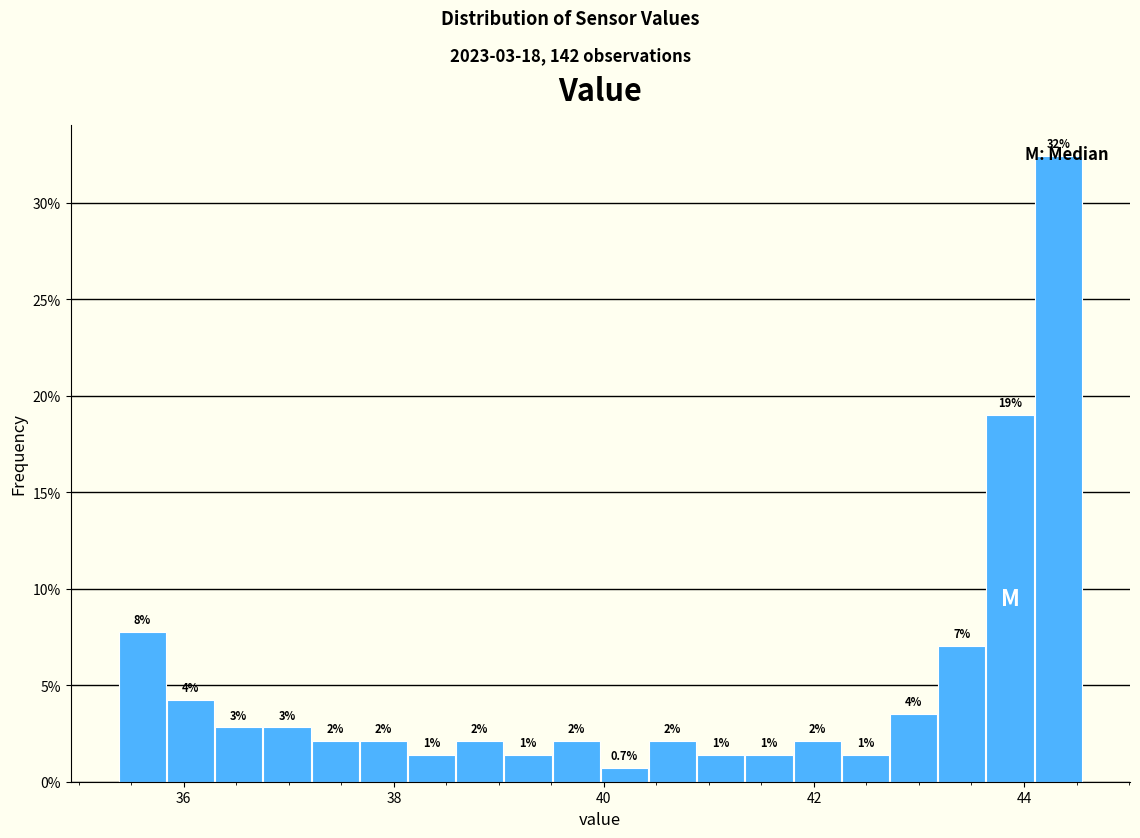

Read against the x-axis, roughly where is the centre of the tallest bar?

44.4